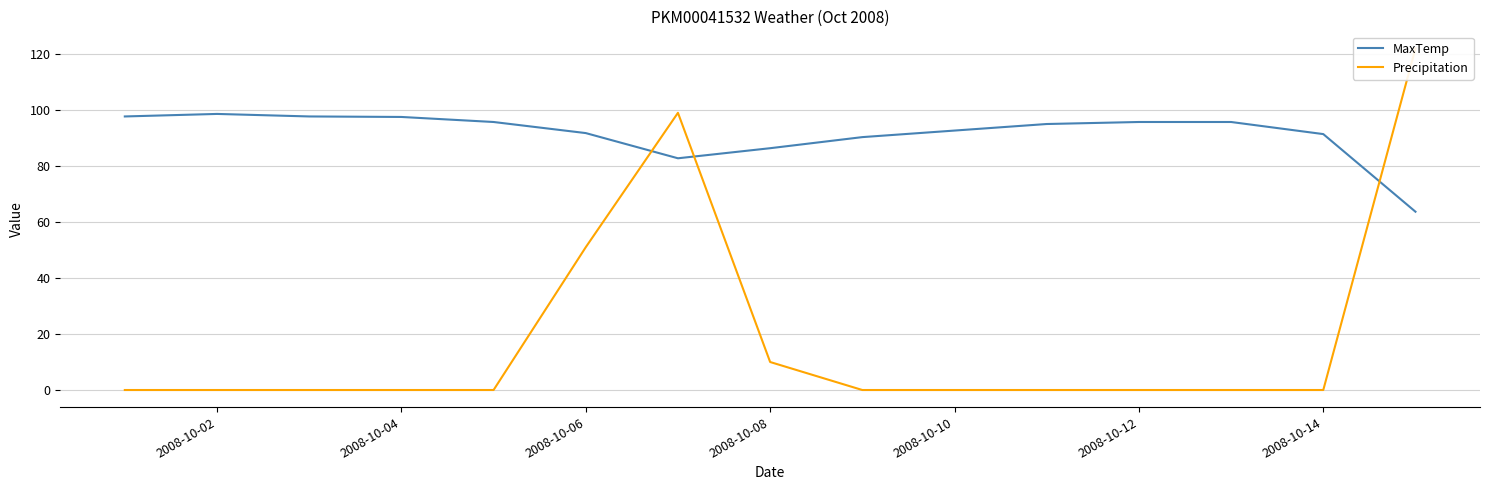

Is it true that MaxTemp equals 86.4 at 2008-10-08?

True